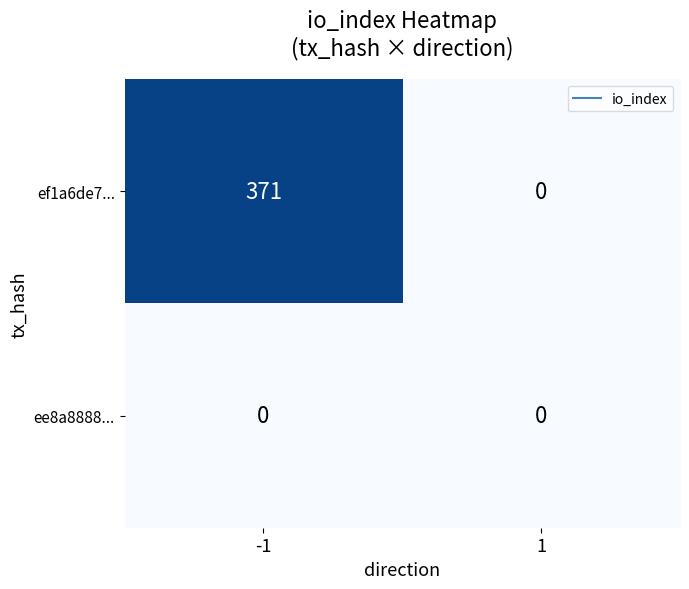

How many distinct data groups are displayed?

2